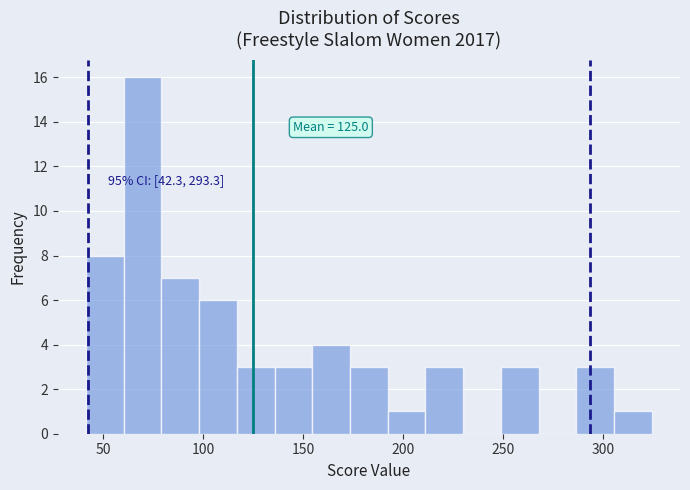

Around what value on the x-axis is the tallest bar? Give the approximate position of its centre, as read against the axis.

70